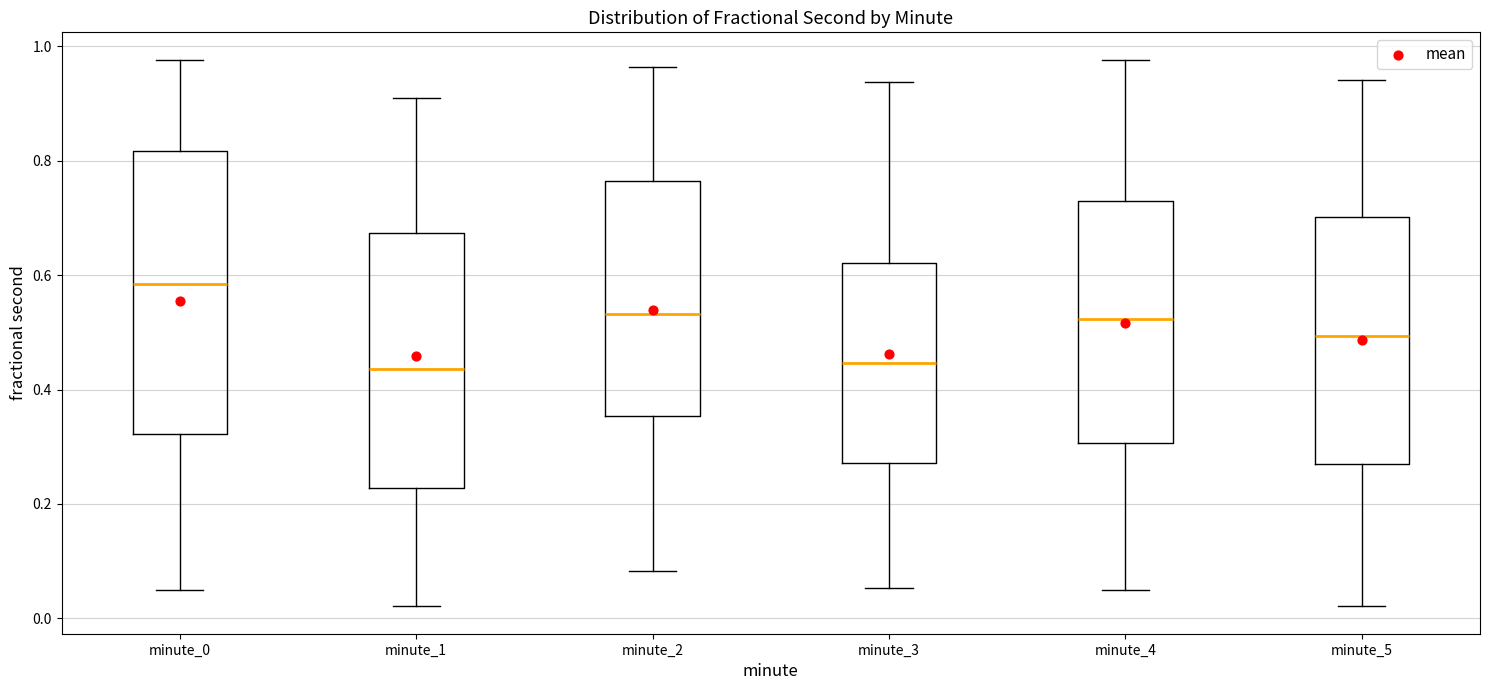

Which box is the tallest, from its lower edge to its upper edge?

minute_0